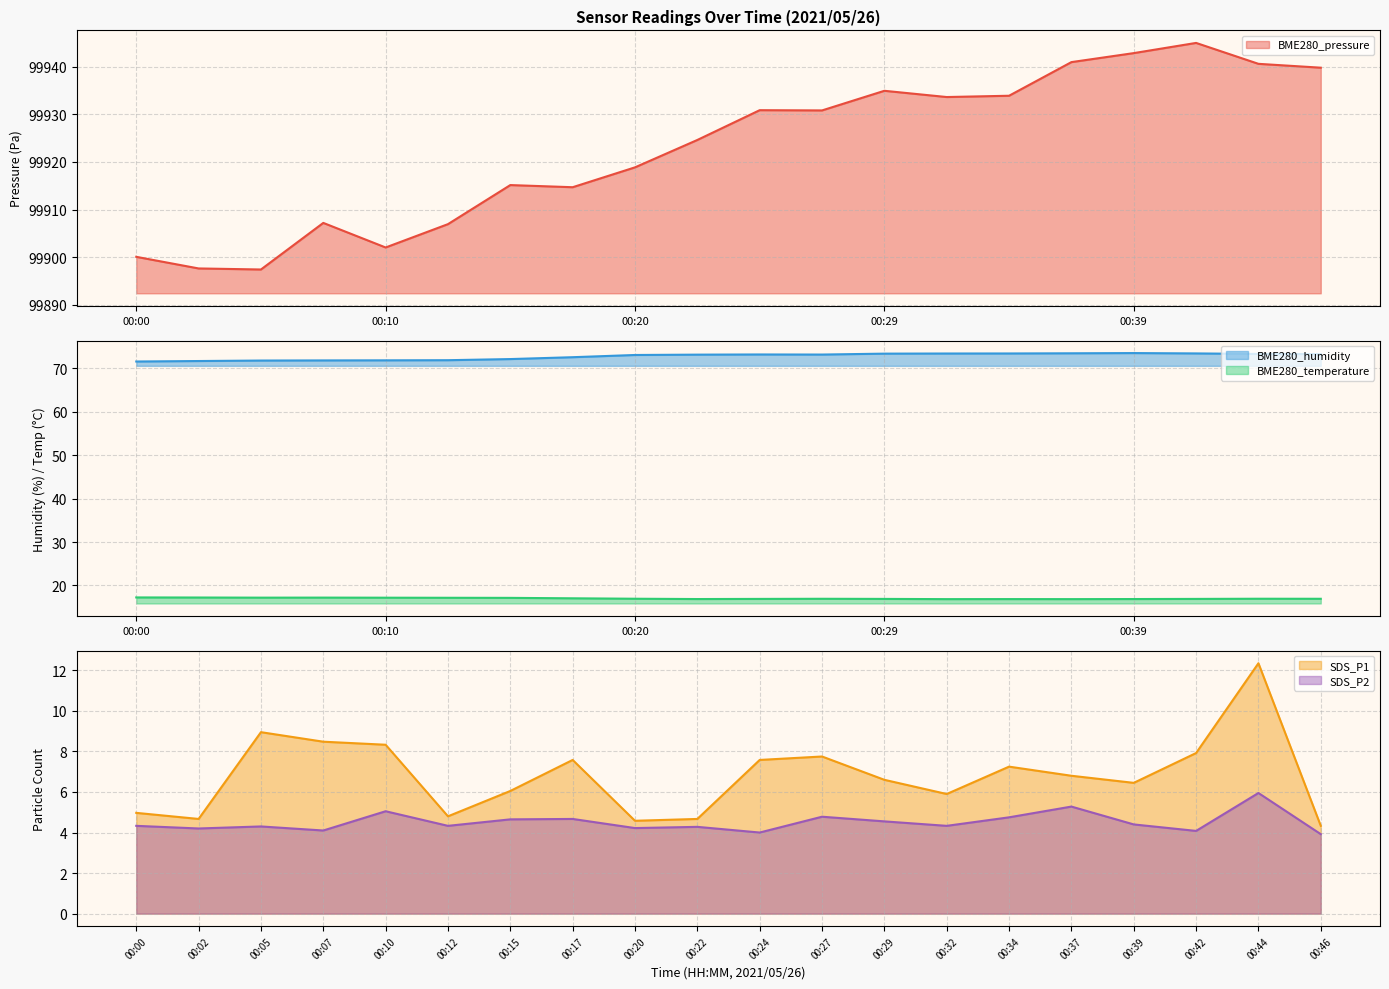

What is the smallest value displayed?

3.9